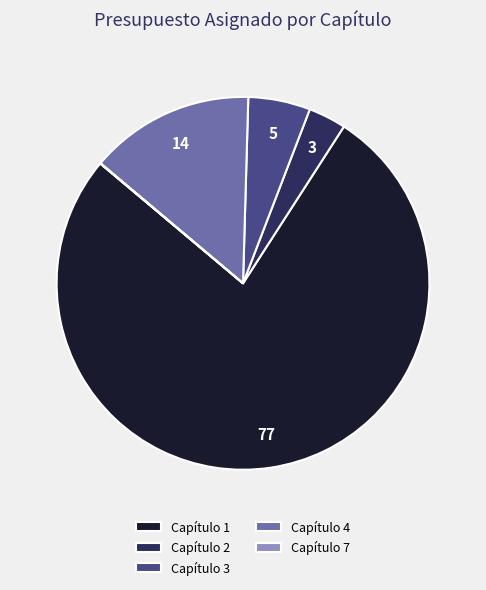

What is the largest slice in the pie chart?

Capítulo 1